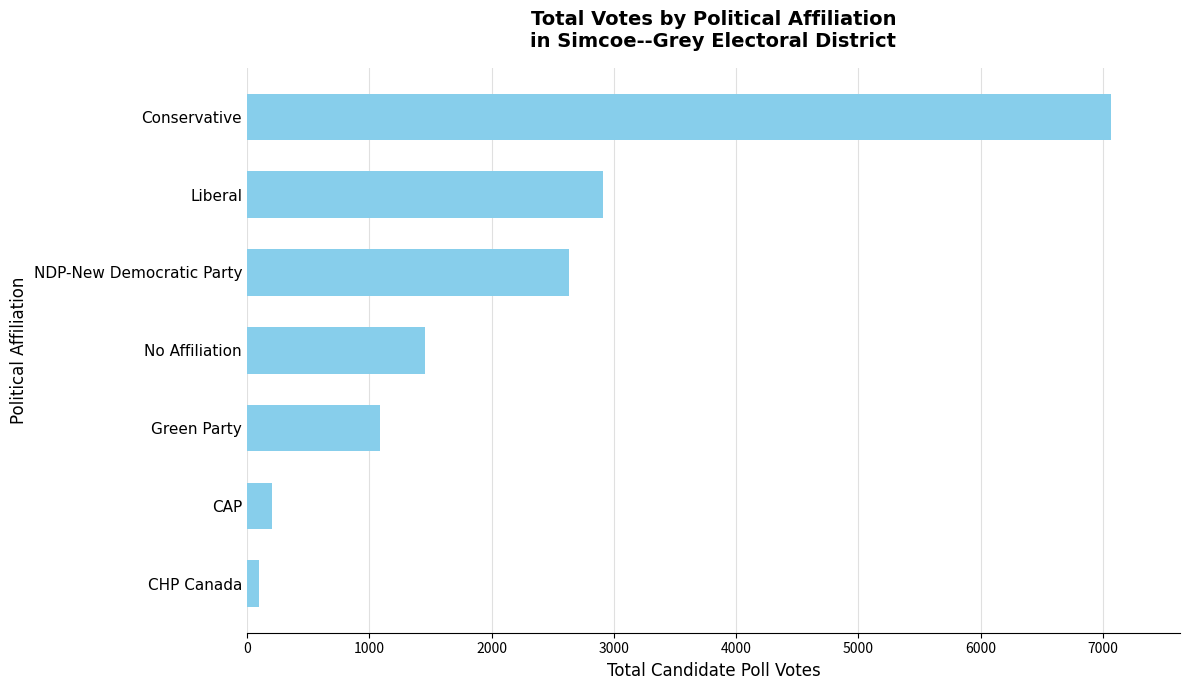

Reading bottom to top, list all the values displayed in this chart.

CHP Canada=98	CAP=201	Green Party=1089	No Affiliation=1458	NDP-New Democratic Party=2637	Liberal=2912	Conservative=7064